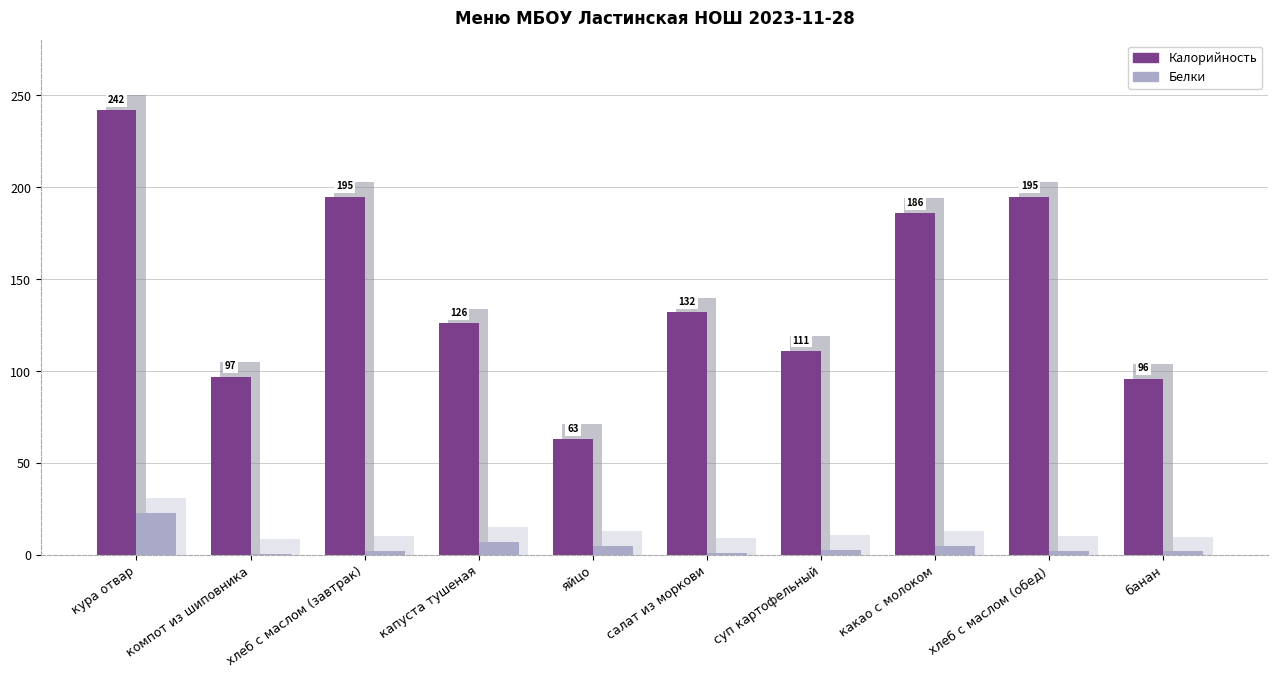

What is the value of the Белки bar at the 2nd from the left?

0.6